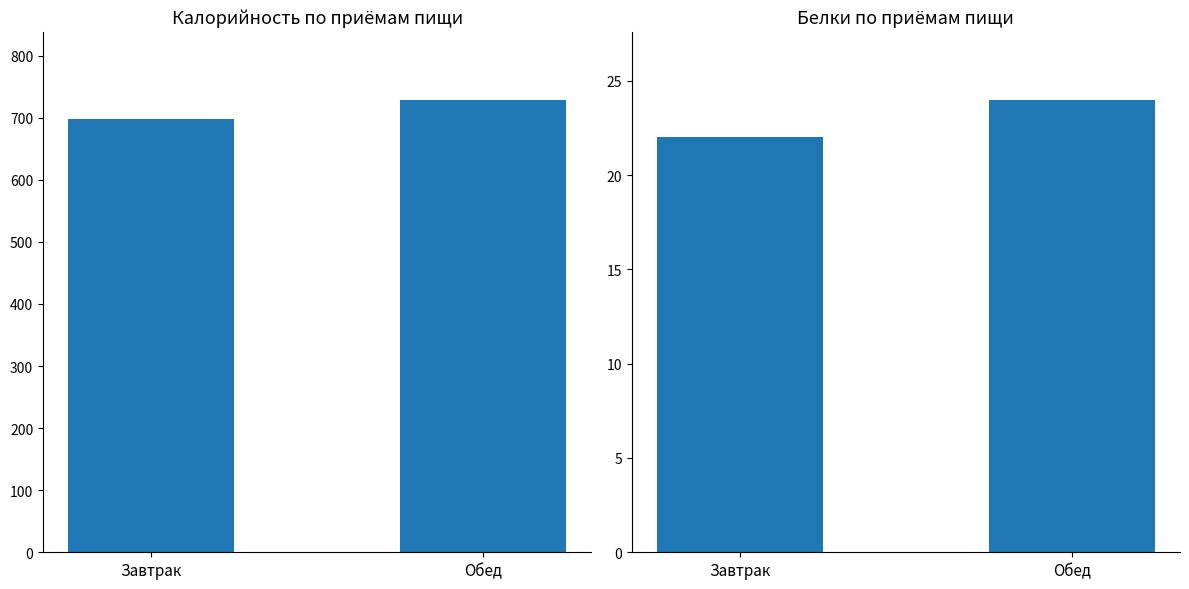

What is the minimum value for Калорийность?

698